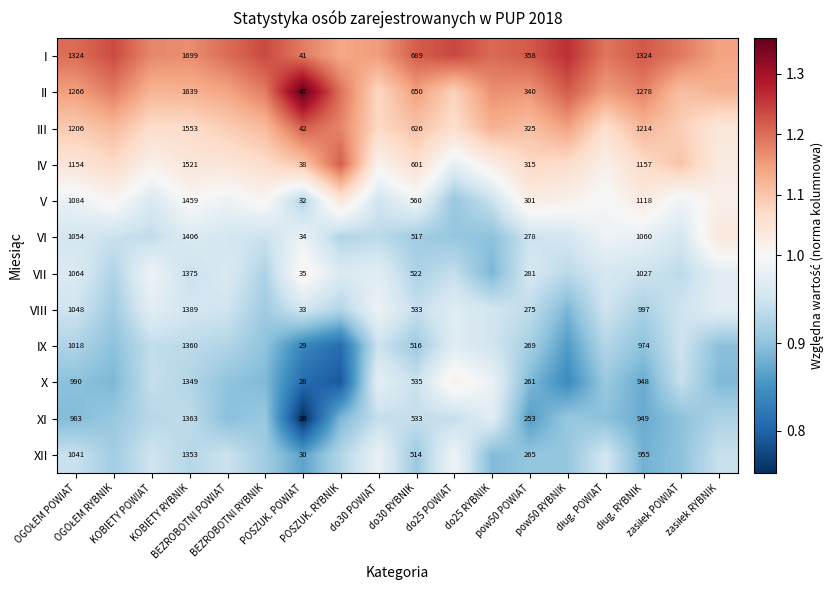

True or false: IX has a value of 0.4 at POSZUK. RYBNIK.

False